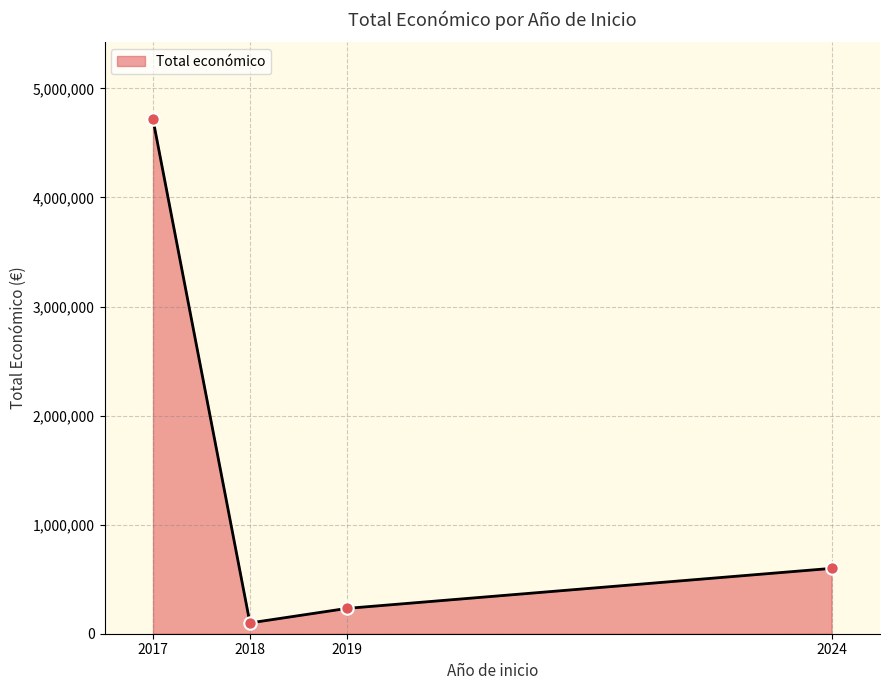

What is the ratio of the value at 2017 to the value at 2024?

7.9